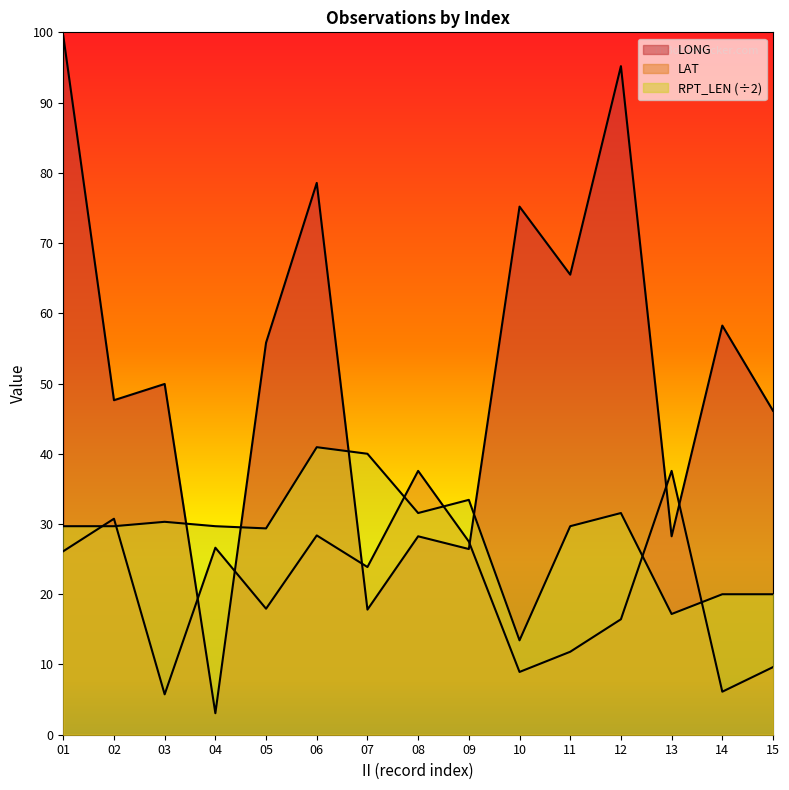

Rank the series at 03 from highest to lowest value.

LONG, RPT_LEN, LAT